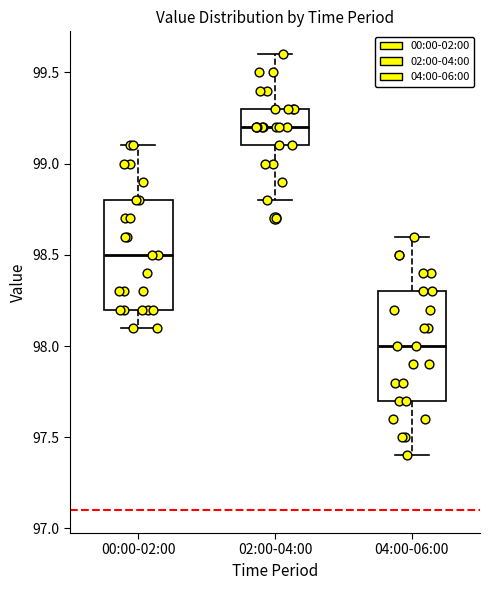

Which box has the highest median line?

02:00-04:00